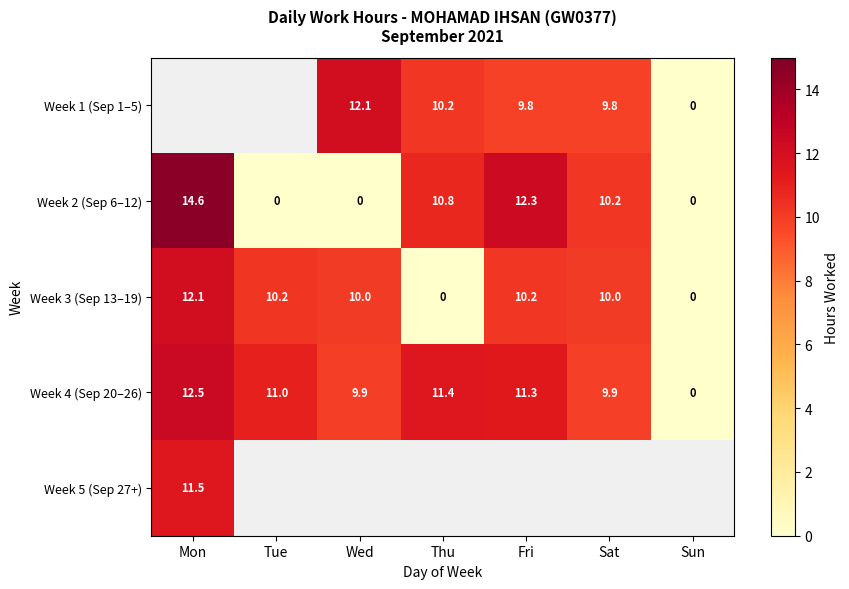

Is the value of Week 4 (Sep 20–26) at Thu greater than the value of Week 2 (Sep 6–12) at Sun?

Yes